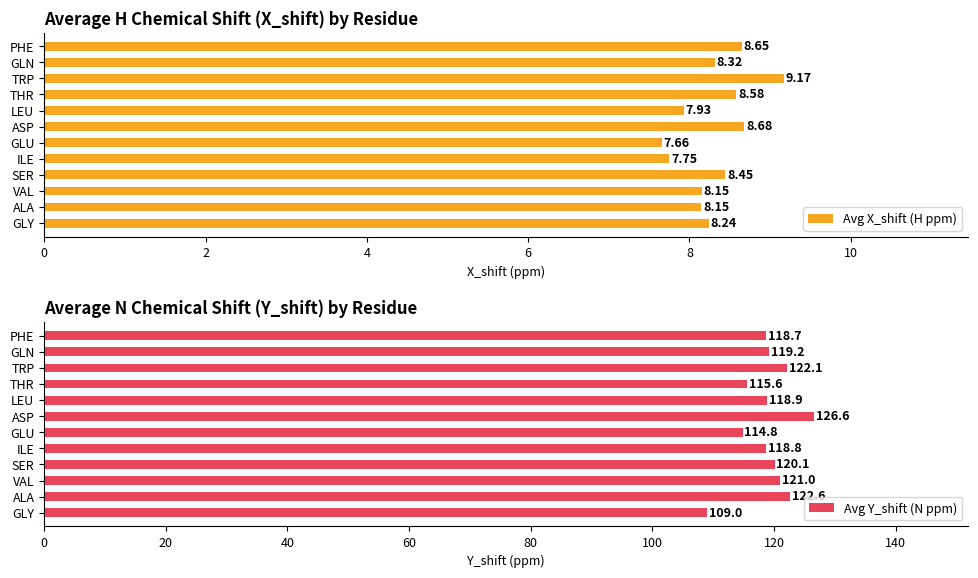

What is the sum of the Avg X_shift (H ppm) values at PHE and ALA?

16.8